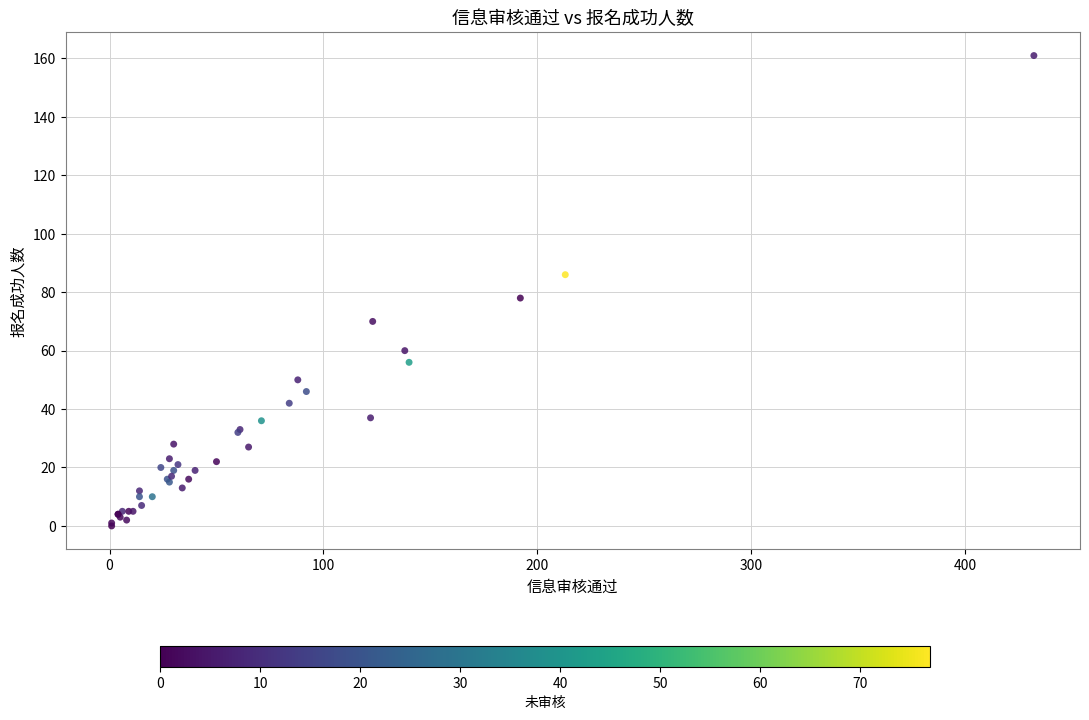

What Y value in the scatter plot is closest to 80?

78